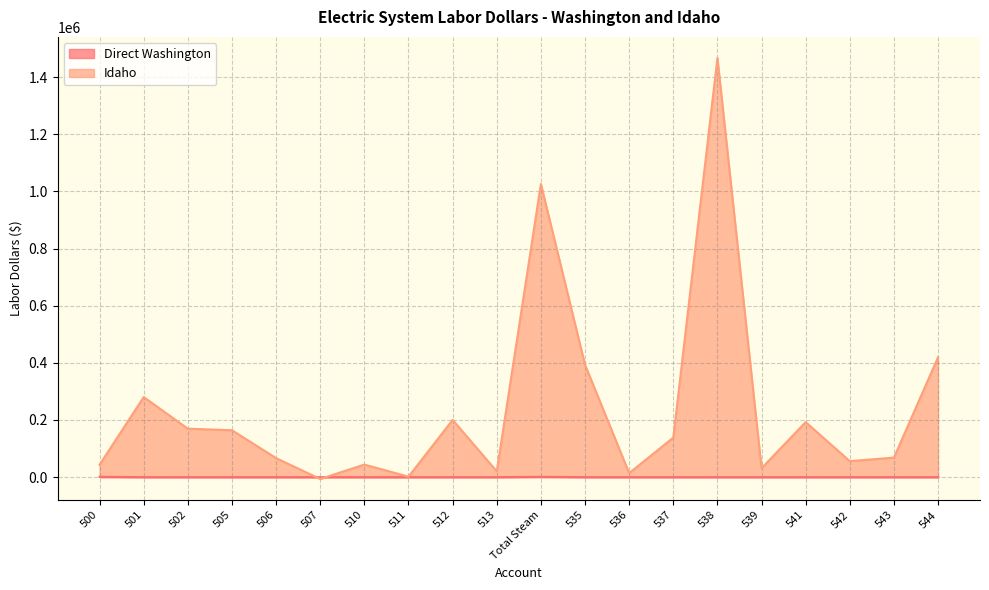

How many data points in Direct Washington are above 0?

2